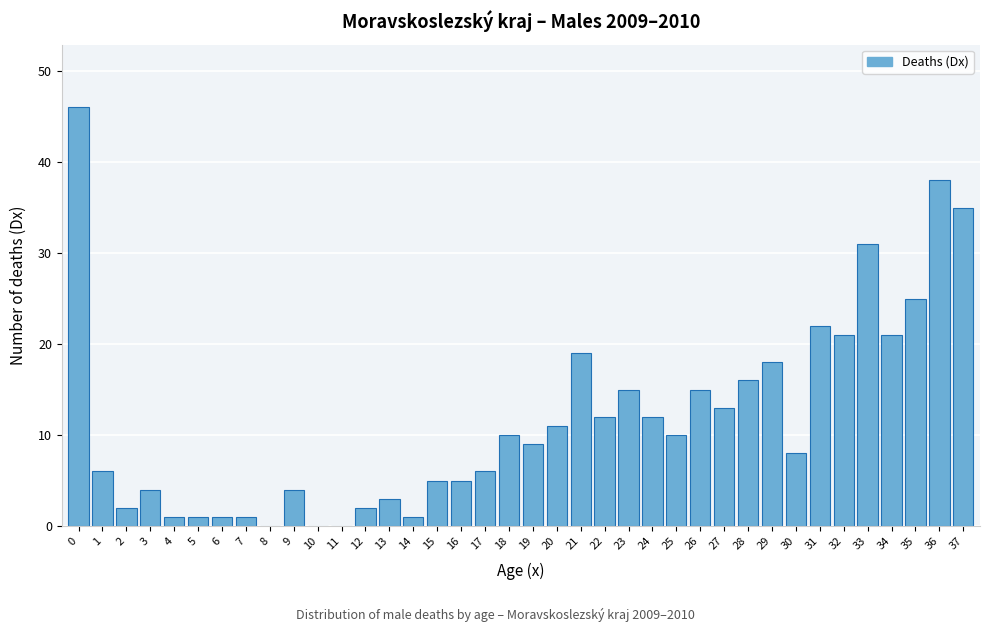

What is the maximum value shown in the chart?

46